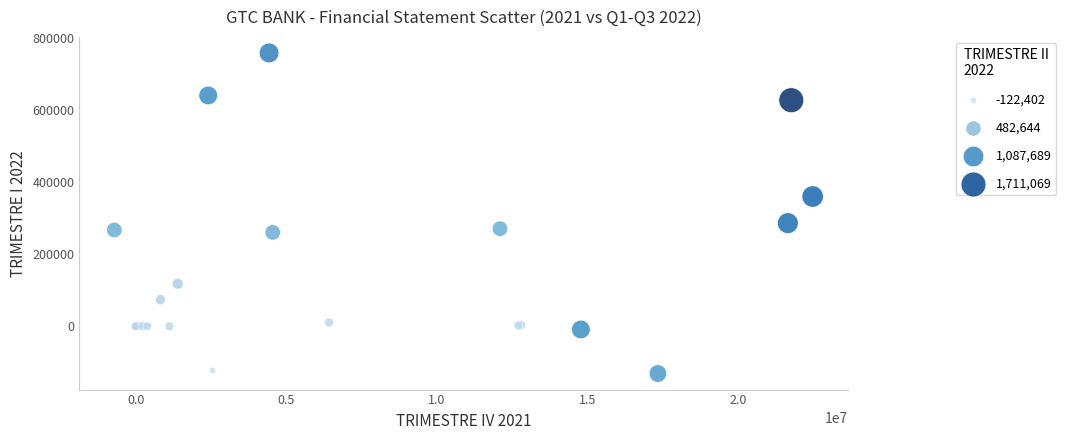

What Y value in the scatter plot is closest to 313758?

286308.3